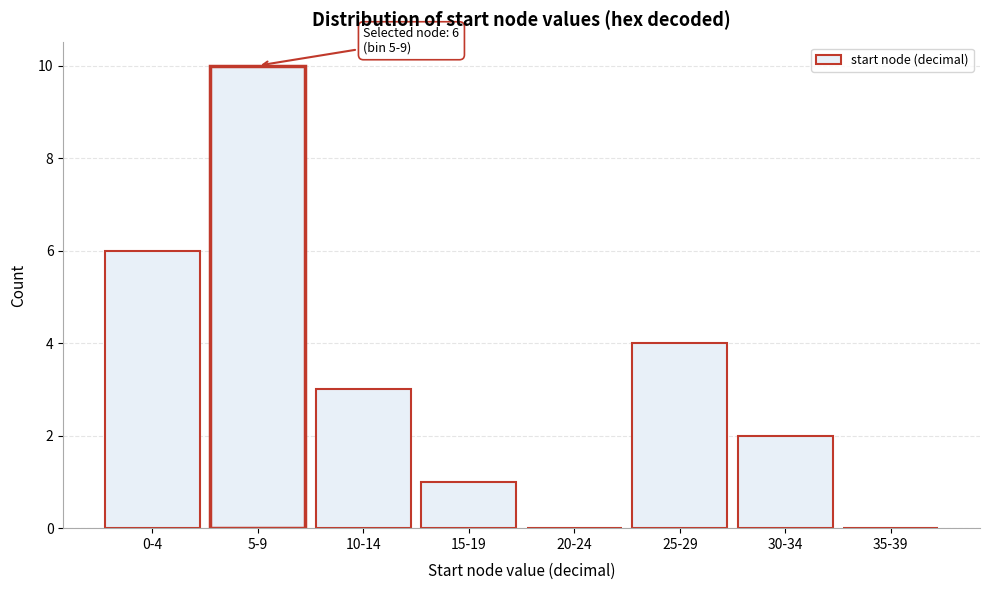

Reading left to right, what are all the values shown in this chart?

0-4=6	5-9=10	10-14=3	15-19=1	20-24=0	25-29=4	30-34=2	35-39=0